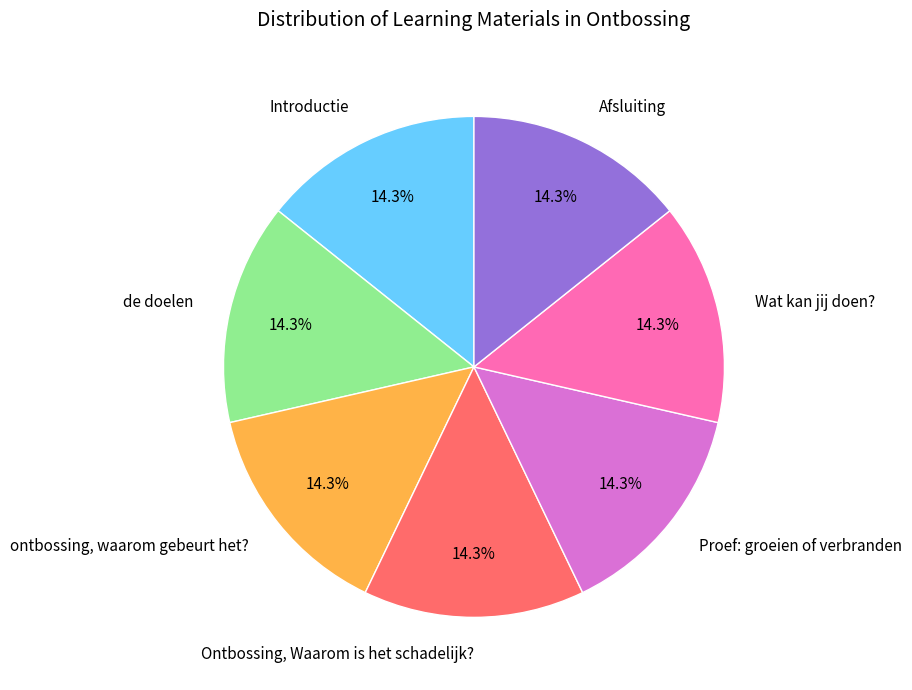

How many segments does this pie chart have?

7